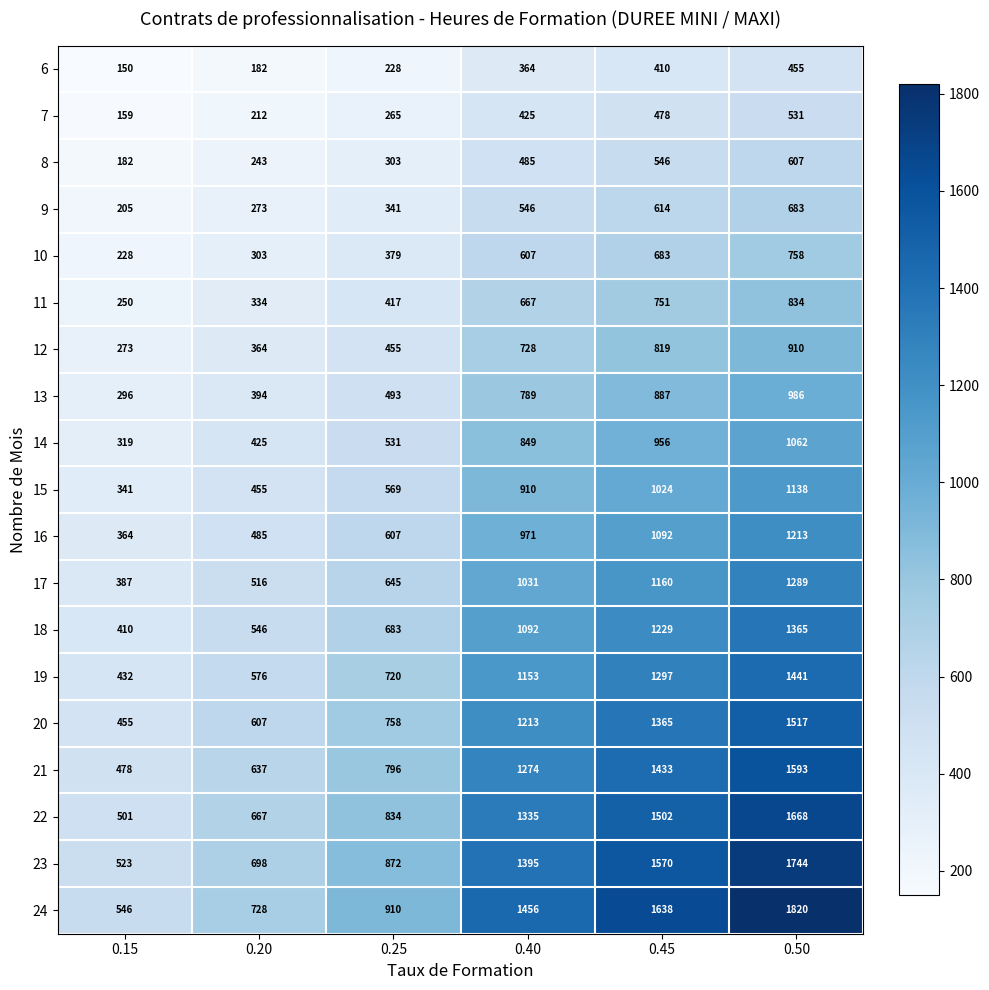

What is the difference between the maximum and second lowest values in the 6 series?

273